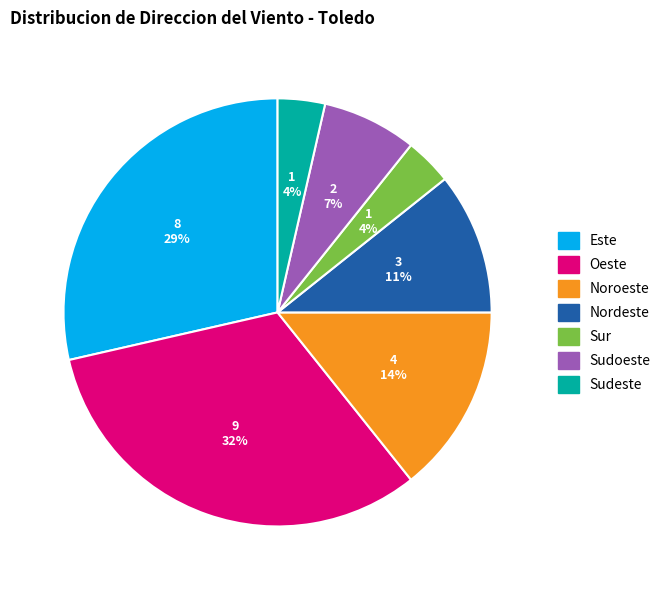

To the nearest percent, what is the combined percentage of Este and Sudoeste?

36%